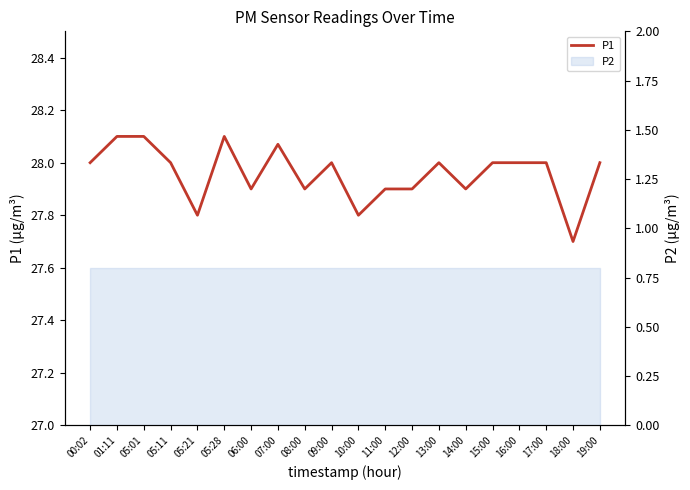

Where is the data nearest to the value 27?

18:00